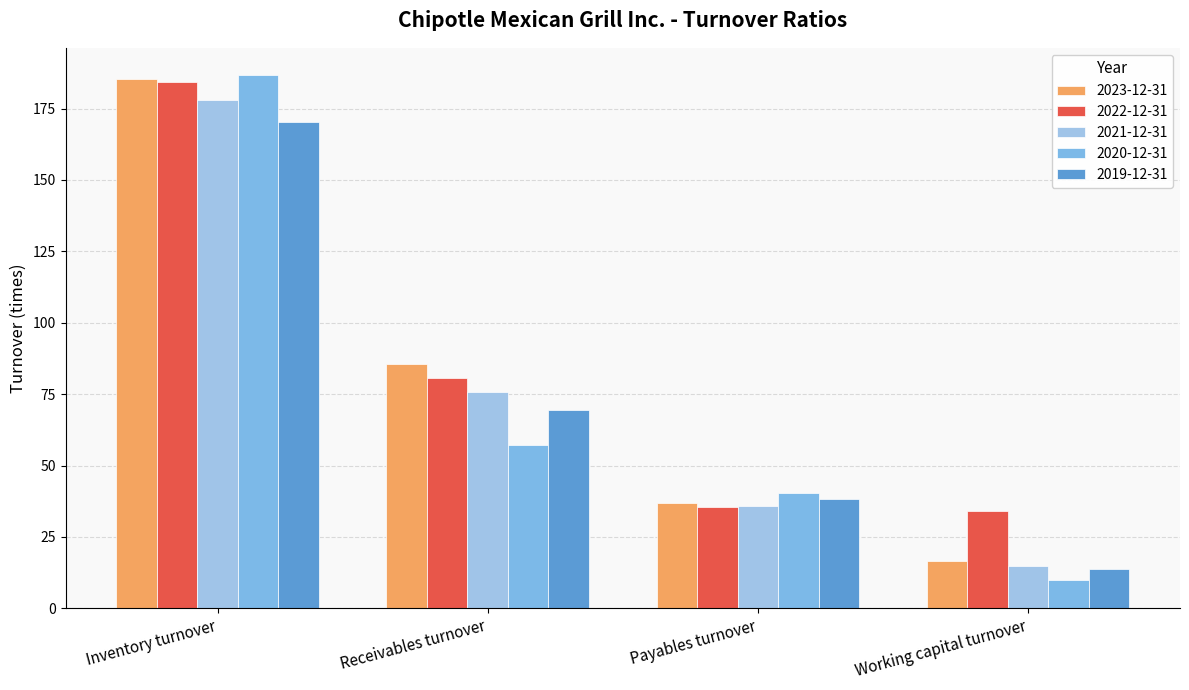

Reading left to right, what are all the values shown in this chart?

2023-12-31: 185.3	85.4	36.9	16.7
2022-12-31: 184.3	80.8	35.6	34.0
2021-12-31: 177.9	75.8	35.8	14.9
2020-12-31: 186.9	57.3	40.5	10.0
2019-12-31: 170.3	69.4	38.4	13.8